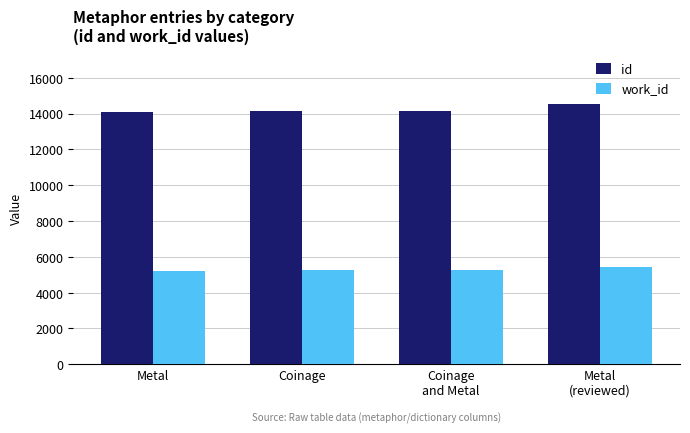

How many values in the work_id series are below 5248?

1